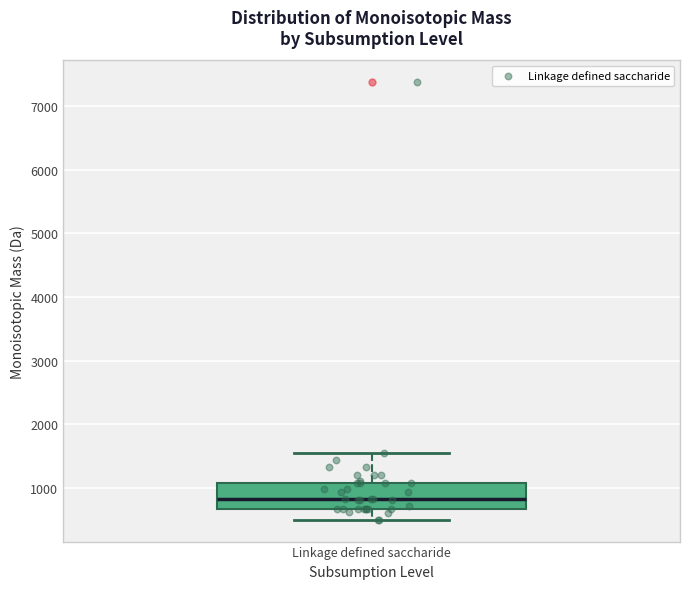

Transcribe this box plot: give where the median line is, the range the box spans, and where the two whiskers end, as read against the y-axis. The values are not printed on the chart, so give them approximately, as read against the axis.

median 800, box 700 to 1100, whiskers 500 to 1600